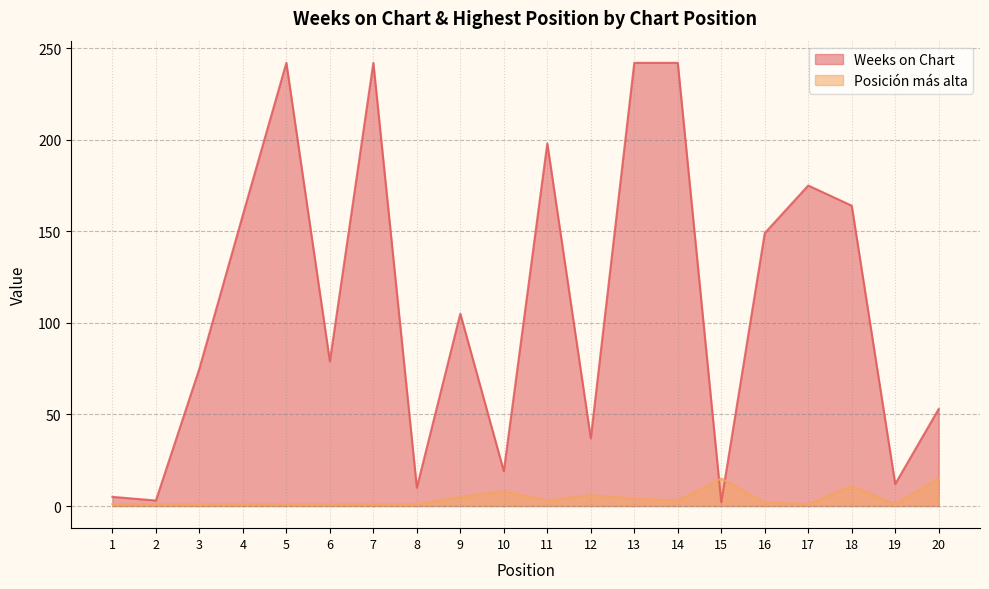

At which category does the chart reach its minimum across all series?

1